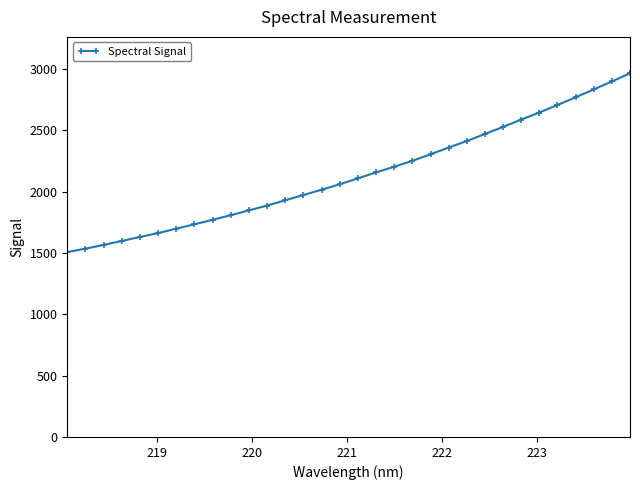

What is the difference between the maximum and minimum values?

1457.8